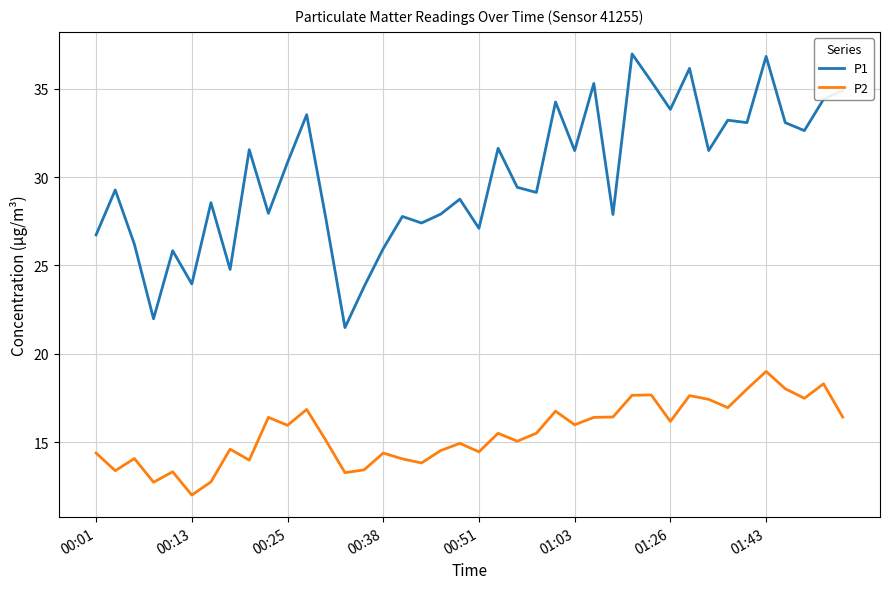

How many values in the P1 series are below 29?

18